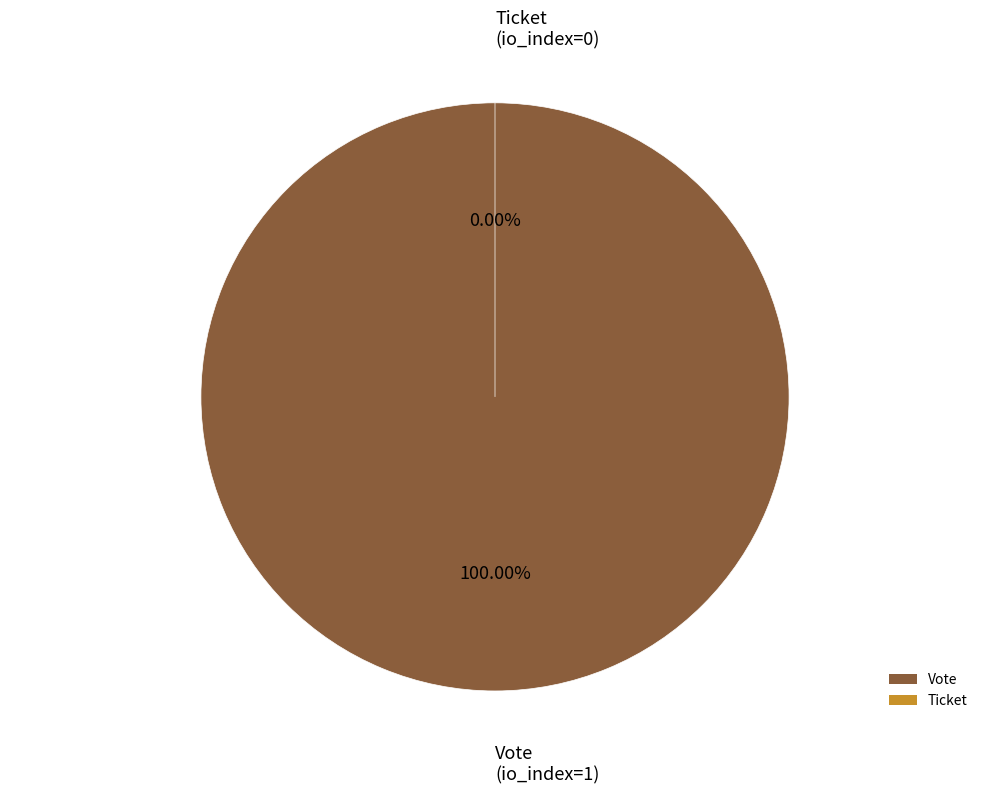

To the nearest percent, what portion does Vote (io_index=1) represent?

100%